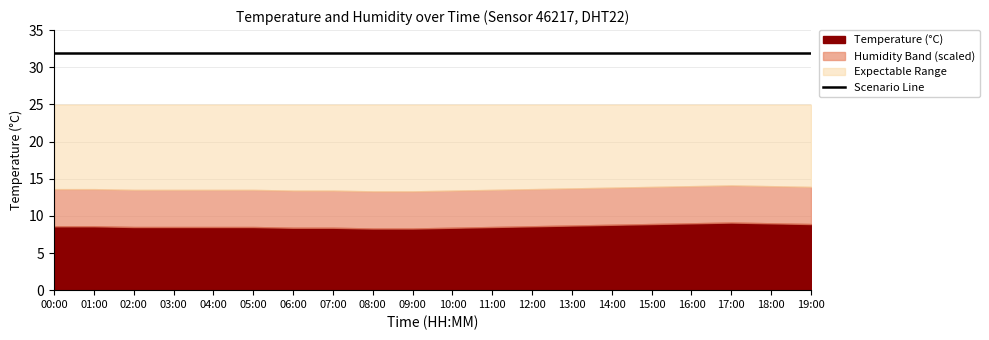

At which label is humidity closest to 99?

00:00